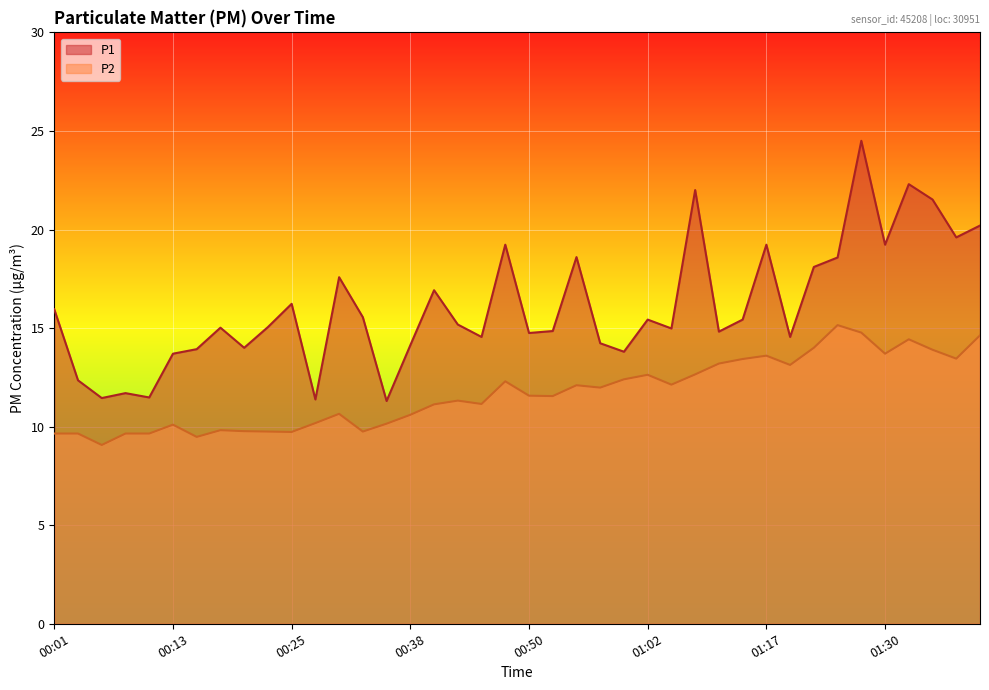

Reading left to right, extract all data points from this chart.

P1: 15.9	12.3	11.4	11.7	11.5	13.7	13.9	15.0	14.0	15.1	16.2	11.4	17.6	15.6	11.3	14.1	16.9	15.2	14.6	19.2	14.8	14.8	18.6	14.2	13.8	15.4	15.0	22.0	14.8	15.4	19.2	14.6	18.1	18.6	24.5	19.2	22.3	21.5	19.6	20.2
P2: 9.7	9.7	9.1	9.7	9.7	10.1	9.5	9.8	9.8	9.8	9.7	10.2	10.7	9.8	10.2	10.6	11.1	11.3	11.2	12.3	11.6	11.6	12.1	12.0	12.4	12.6	12.1	12.7	13.2	13.4	13.6	13.1	14.0	15.2	14.8	13.7	14.4	13.9	13.4	14.6